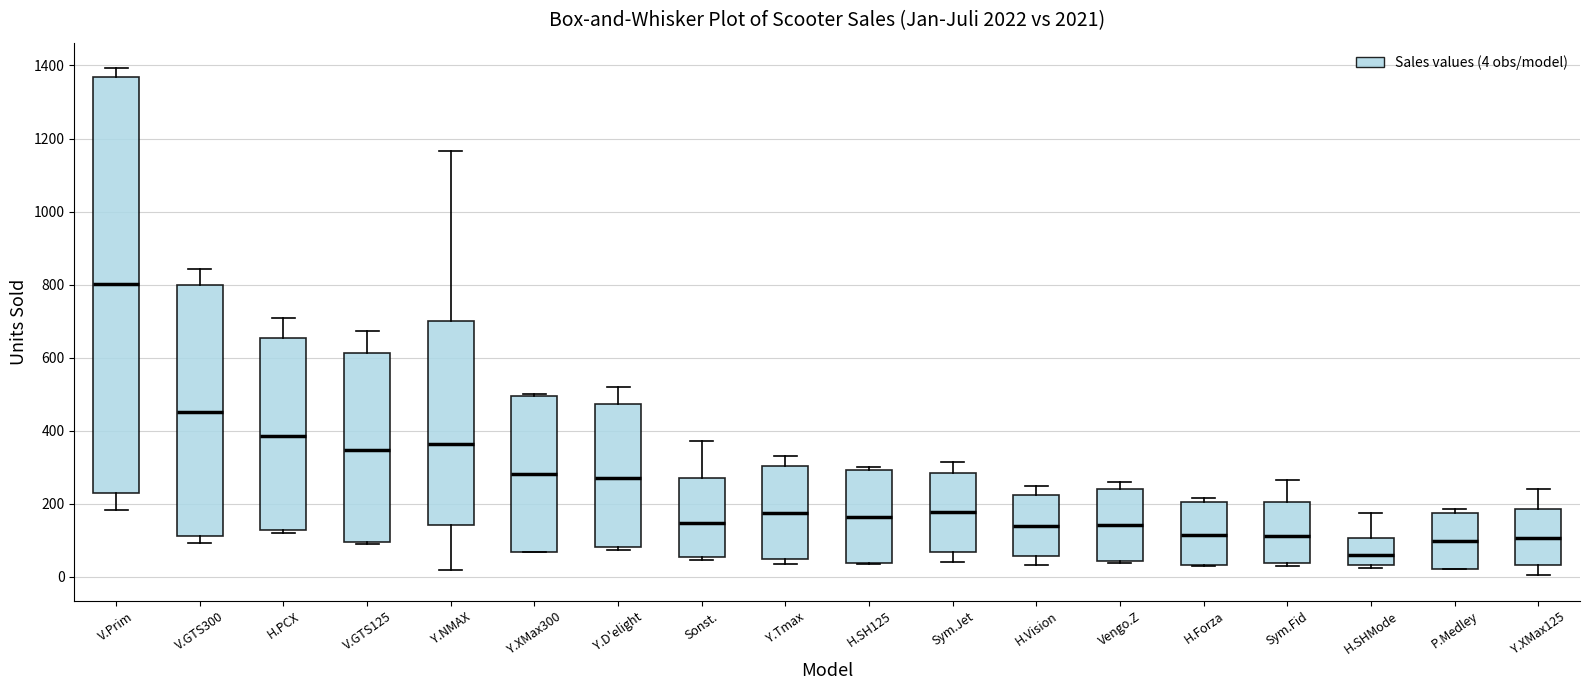

Reading left to right, transcribe this box plot: for each box, give where its median line is, the range the box spans, and where its two whiskers end, as read against the y-axis. The values are not printed on the chart, so give them approximately, as read against the axis.

V.Prim: median 800, box 220 to 1360, whiskers 180 to 1400
V.GTS300: median 460, box 120 to 800, whiskers 100 to 840
H.PCX: median 380, box 120 to 660, whiskers 120 (just below the box's lower edge) to 700
V.GTS125: median 340, box 100 to 620, whiskers 80 to 680
Y.NMAX: median 360, box 140 to 700, whiskers 20 to 1160
Y.XMax300: median 280, box 60 to 500, whiskers 60 to 500
Y.D'elight: median 280, box 80 to 480, whiskers 80 (just below the box's lower edge) to 520
Sonst.: median 140, box 60 to 280, whiskers 40 to 380
Y.Tmax: median 180, box 40 to 300, whiskers 40 (just below the box's lower edge) to 340
H.SH125: median 160, box 40 to 300, whiskers 40 to 300 (just above the box's upper edge)
Sym.Jet: median 180, box 60 to 280, whiskers 40 to 320
H.Vision: median 140, box 60 to 220, whiskers 40 to 240
Vengo.Z: median 140, box 40 to 240, whiskers 40 (just below the box's lower edge) to 260
H.Forza: median 120, box 40 to 200, whiskers 20 to 220
Sym.Fid: median 120, box 40 to 200, whiskers 20 to 260
H.SHMode: median 60, box 40 to 100, whiskers 20 to 180
P.Medley: median 100, box 20 to 180, whiskers 20 to 180 (just above the box's upper edge)
Y.XMax125: median 100, box 40 to 180, whiskers 0 to 240